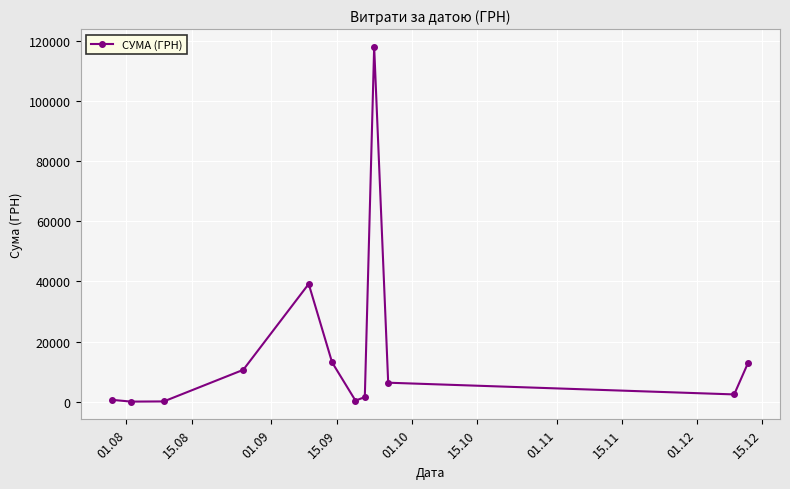

What is the value of the 5th point from the left?

39150.8